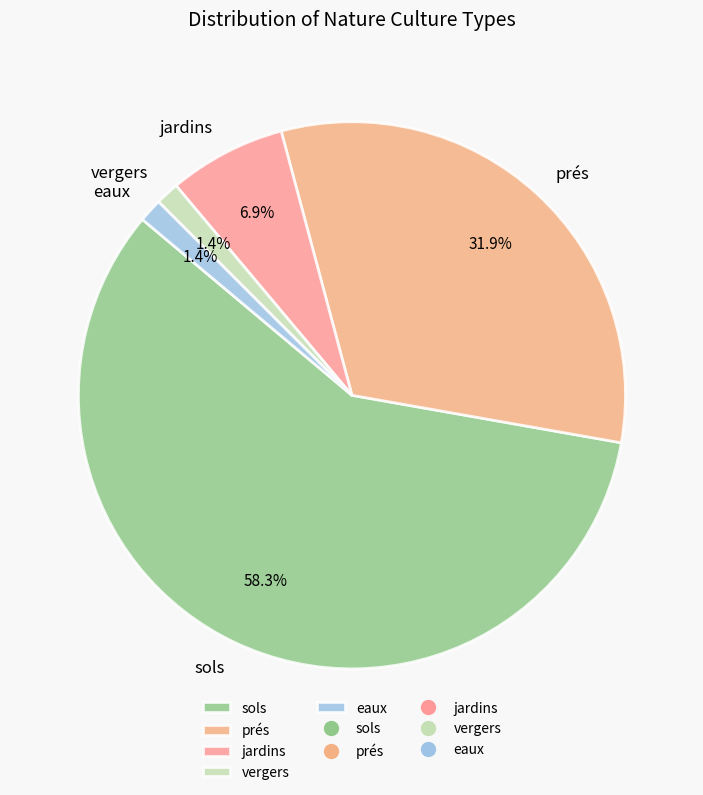

How many slices are in this pie chart?

5